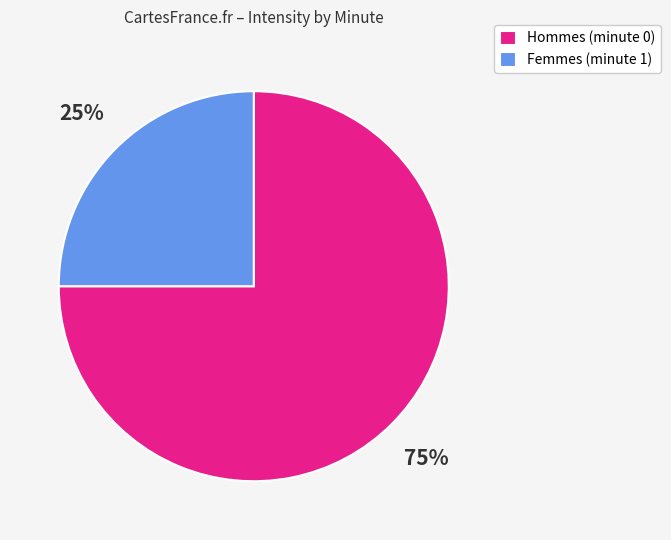

To the nearest percent, what portion does Femmes (minute 1) represent?

25%